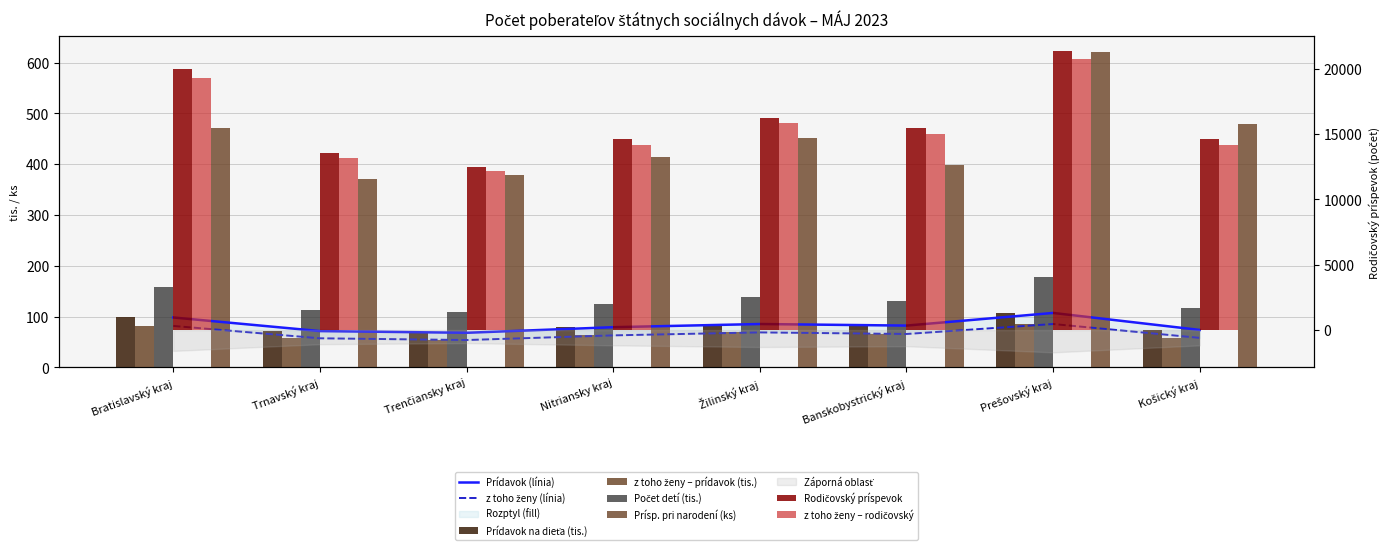

What is the difference between the second highest and second lowest values in the Prídavok na dieťa series?

26.8